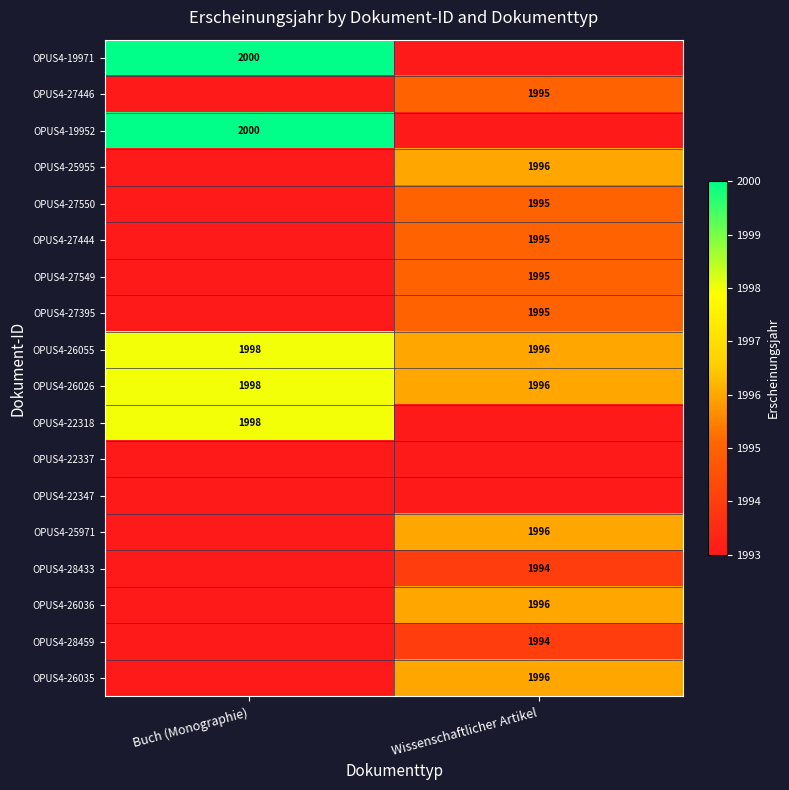

The value of OPUS4-26055 at Wissenschaftlicher Artikel is 1996. True or false?

True